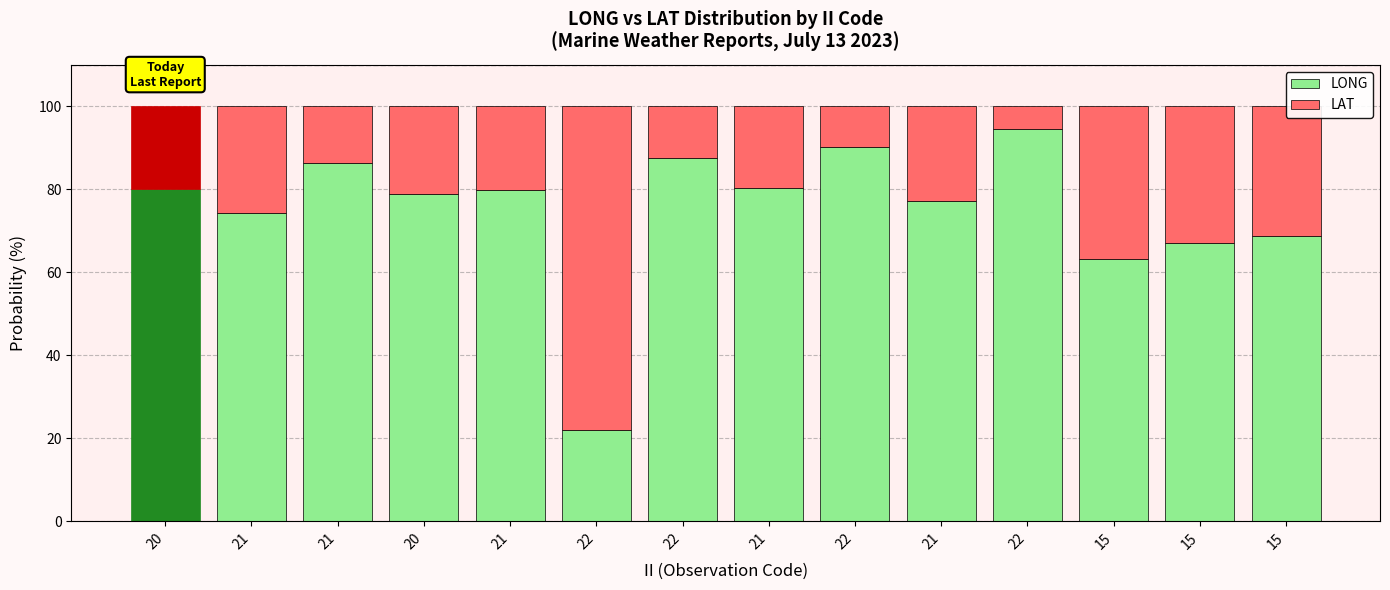

What are all the series names shown in the legend?

LONG, LAT